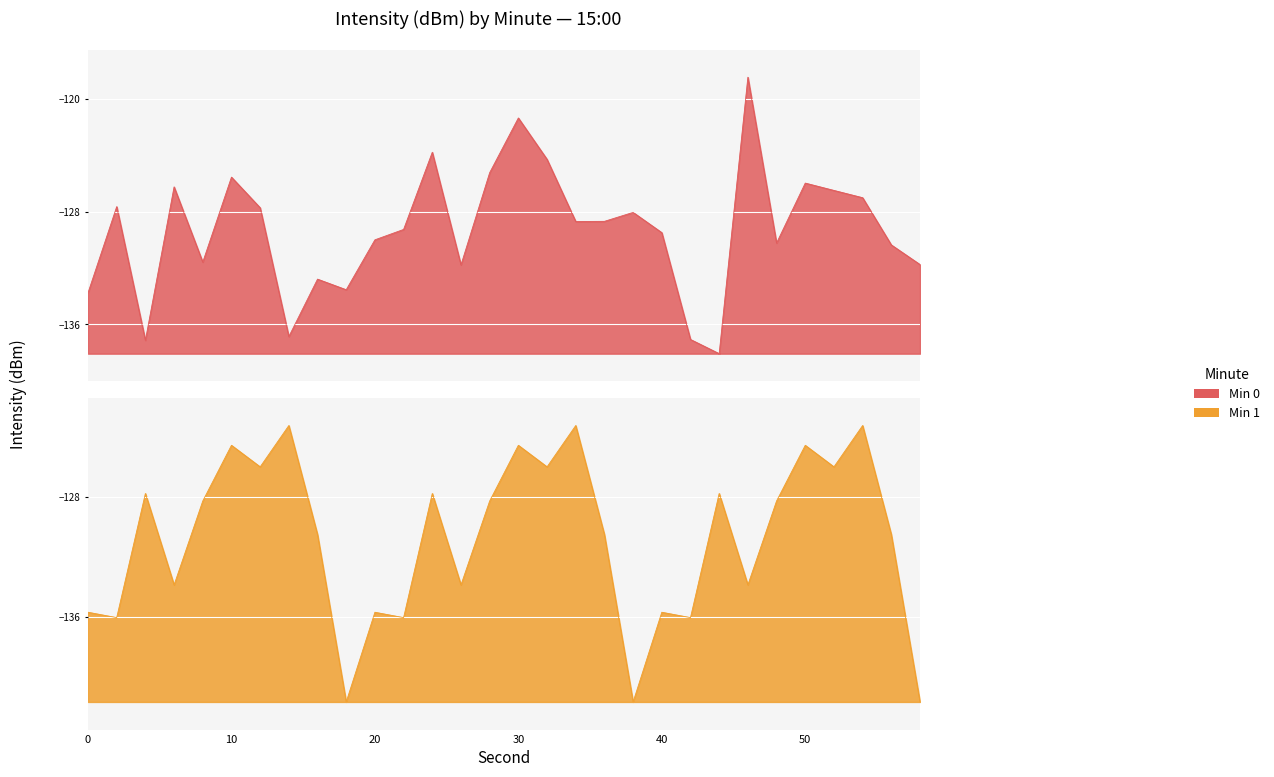

Reading left to right, extract all data points from this chart.

Min 0: 0=-133.8	2=-127.6	4=-137.1	6=-126.2	8=-131.6	10=-125.6	12=-127.7	14=-136.9	16=-132.8	18=-133.6	20=-130.0	22=-129.3	24=-123.8	26=-131.8	28=-125.2	30=-121.4	32=-124.3	34=-128.7	36=-128.7	38=-128.1	40=-129.5	42=-137.1	44=-138.1	46=-118.5	48=-130.2	50=-126.0	52=-126.5	54=-127.0	56=-130.4	58=-131.8
Min 1: 0=-135.7	2=-136.0	4=-127.8	6=-133.9	8=-128.3	10=-124.6	12=-126.0	14=-123.2	16=-130.5	18=-141.7	20=-135.7	22=-136.0	24=-127.8	26=-133.9	28=-128.3	30=-124.6	32=-126.0	34=-123.2	36=-130.5	38=-141.7	40=-135.7	42=-136.0	44=-127.8	46=-133.9	48=-128.3	50=-124.6	52=-126.0	54=-123.2	56=-130.5	58=-141.7